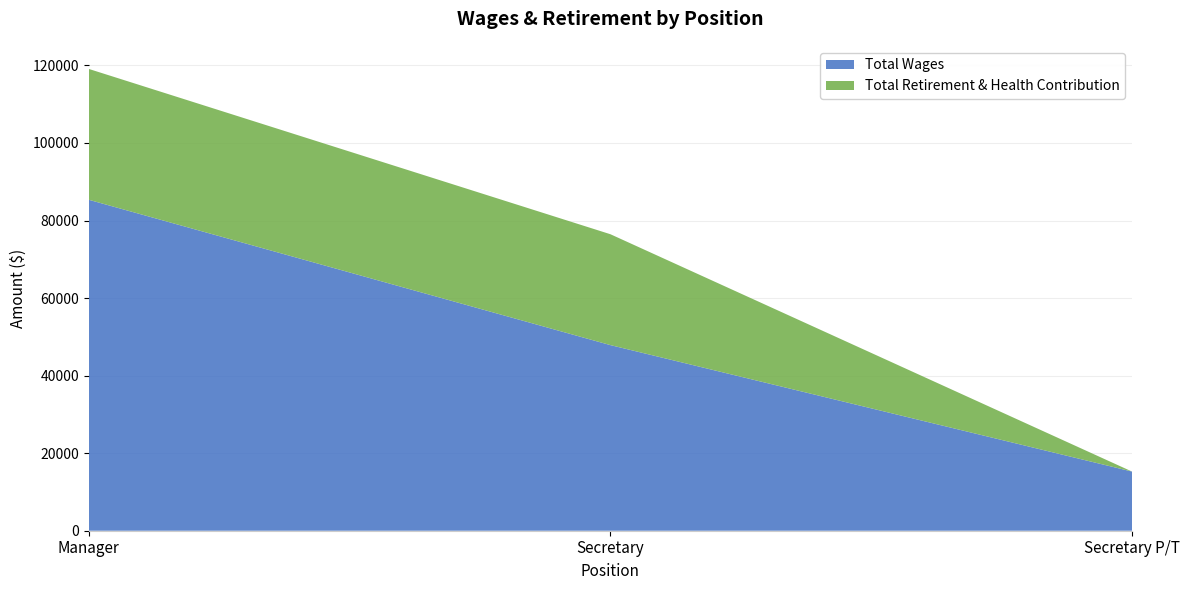

Reading right to left, extract all data points from this chart.

Total Wages: 15259	47872	85351
Total Retirement & Health Contribution: 0	28598	33748